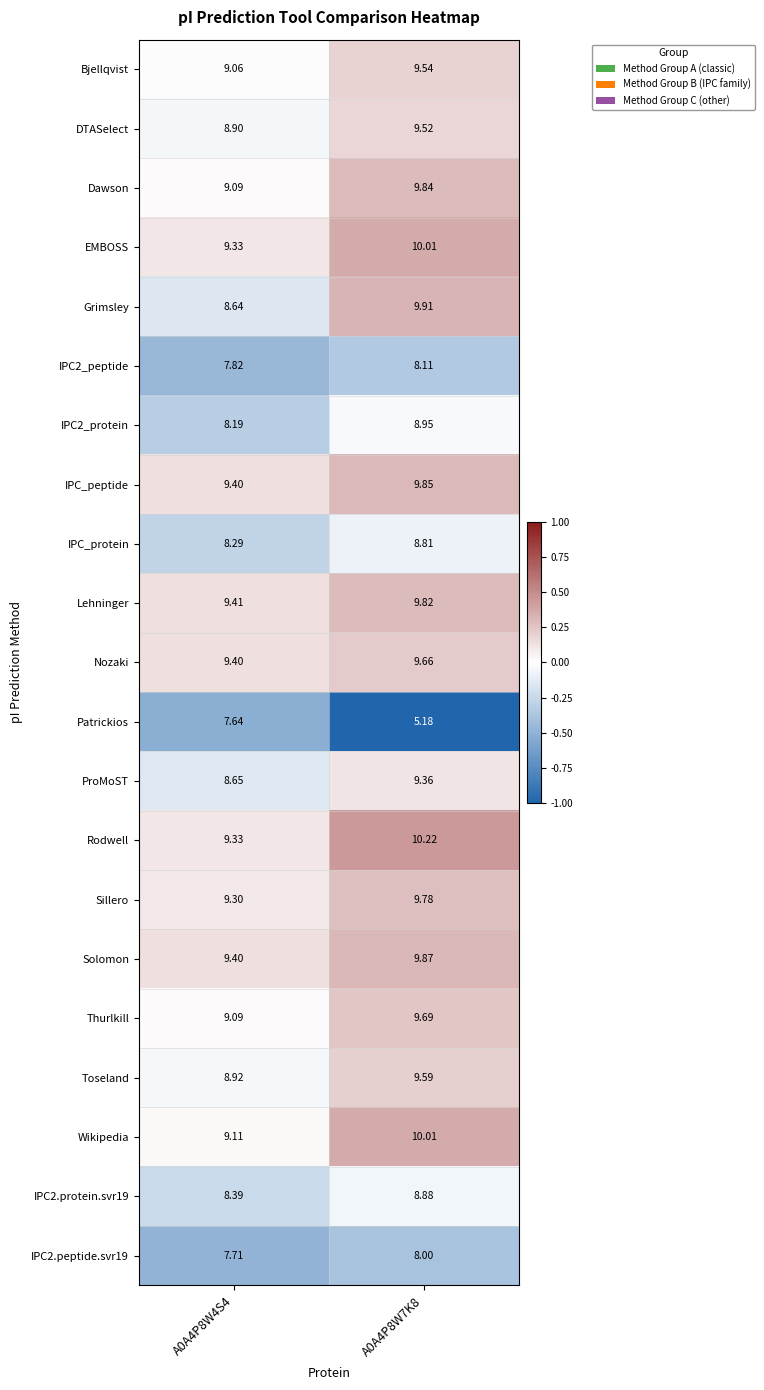

Which series has the largest total across all categories?

Rodwell